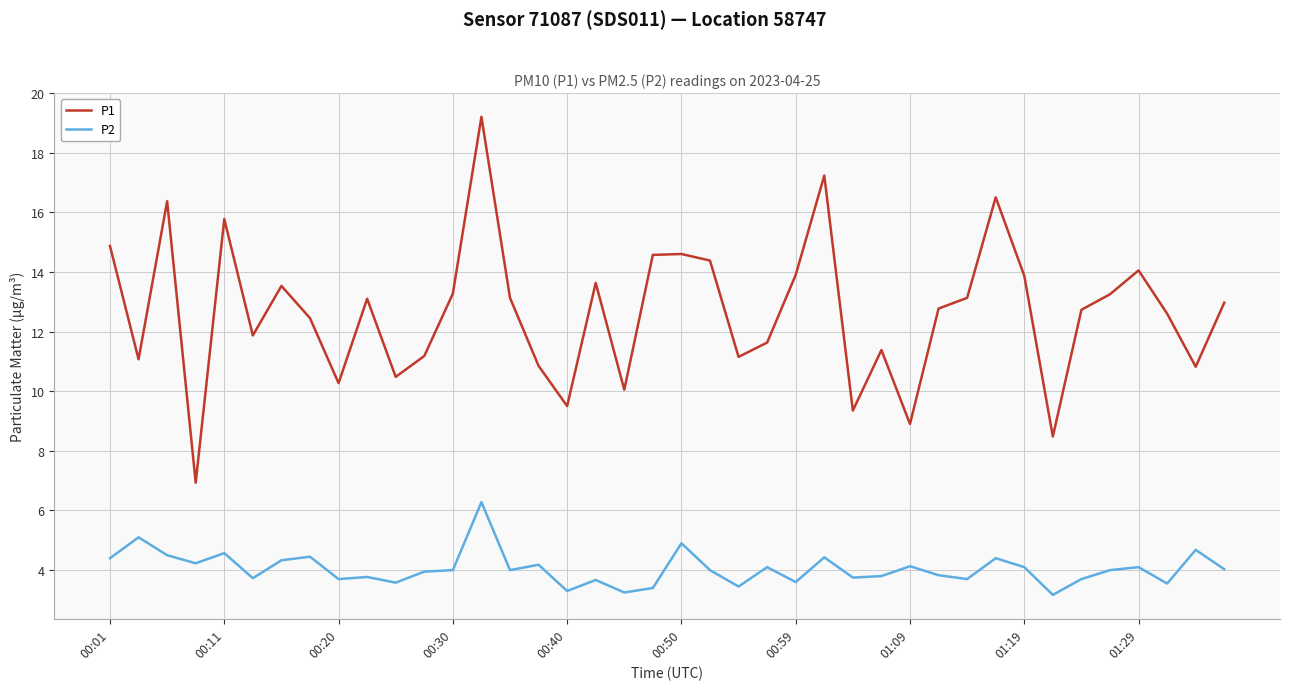

What is the difference between the maximum and minimum values in the P1 series?

12.3